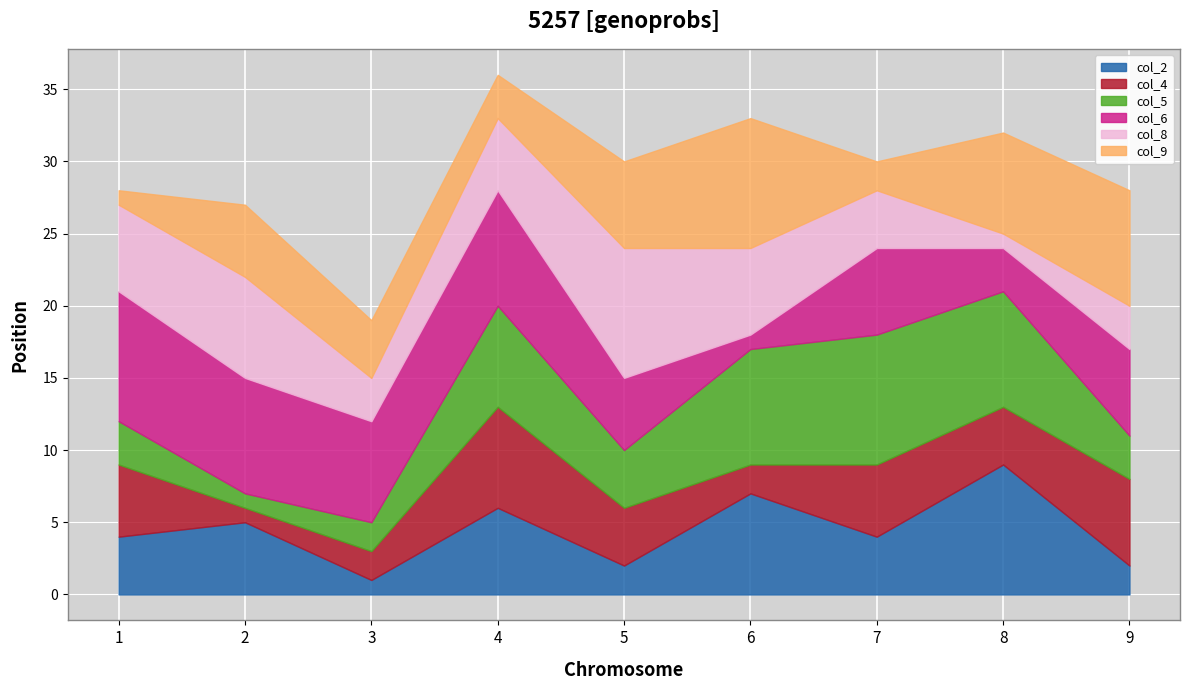

How many values in the col_6 series exceed 6?

4